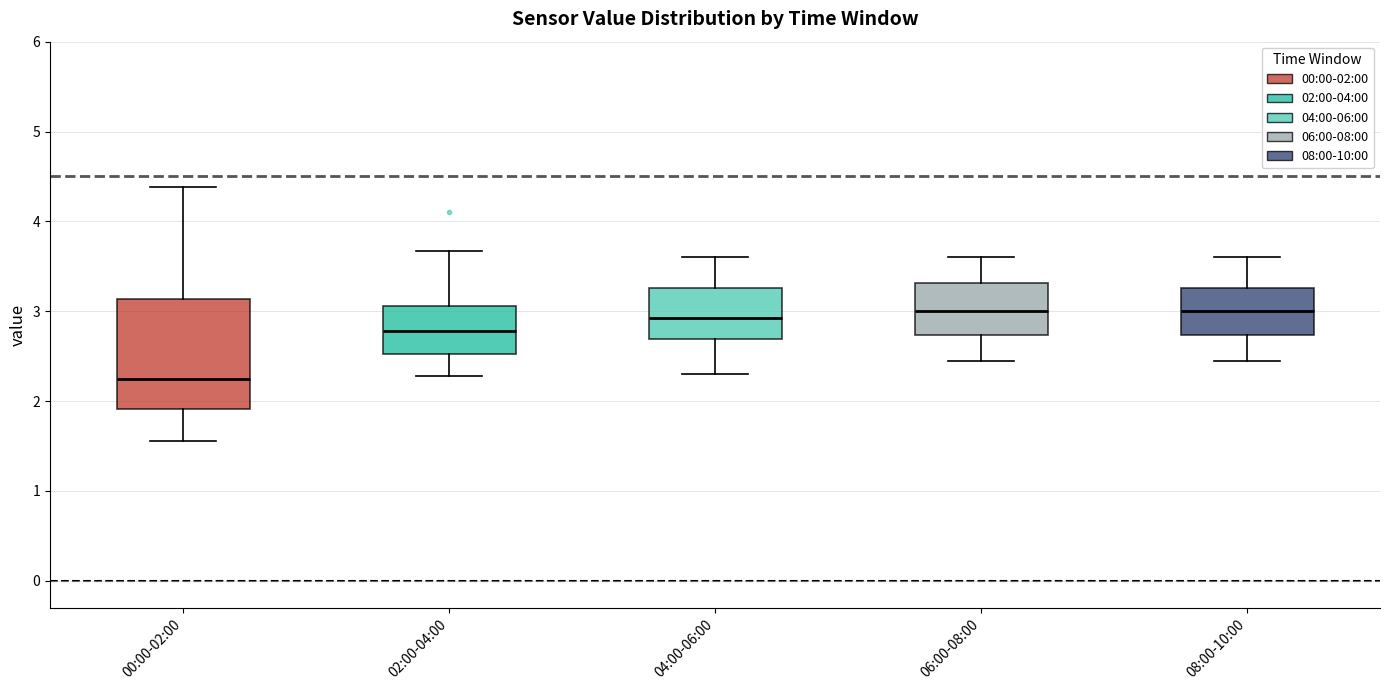

Where is the lower edge of the box for 00:00-02:00 on the y-axis? The values are not printed on the chart, so give them approximately, as read against the axis.

1.9